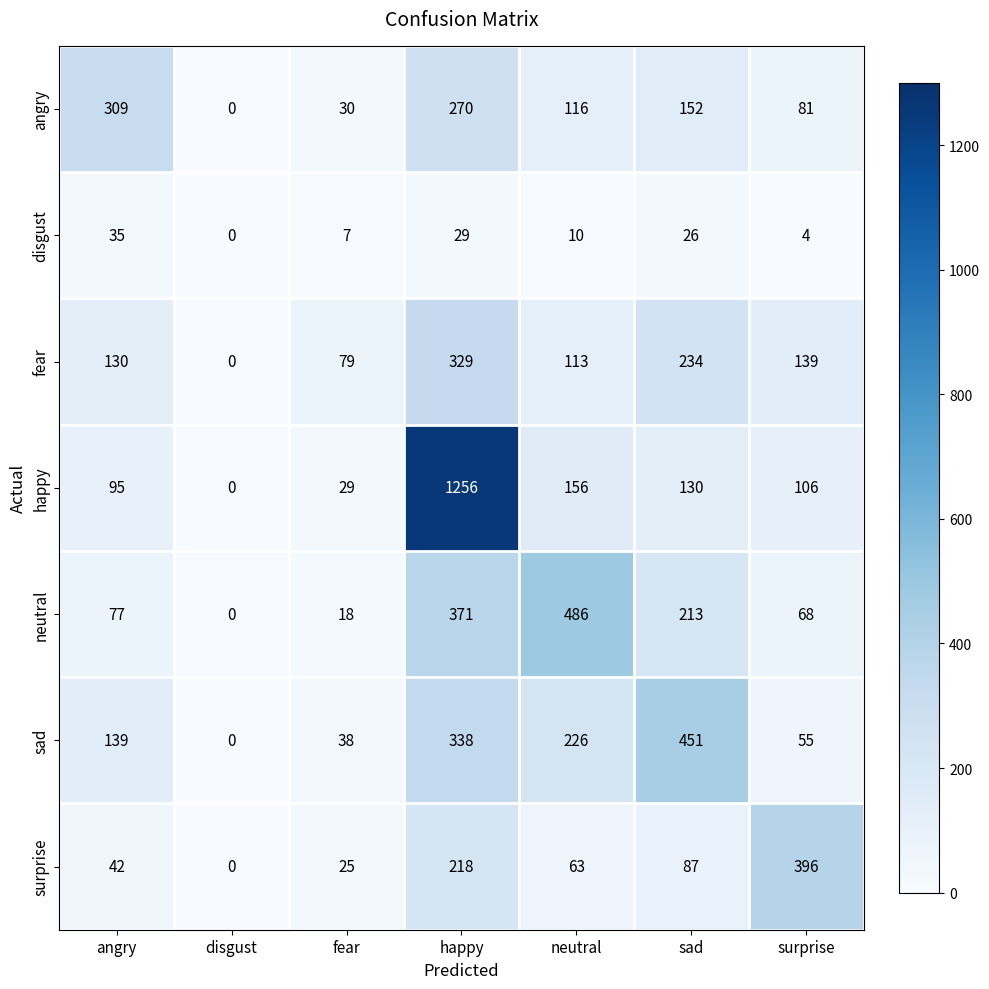

Where is neutral nearest to the value 243?

sad